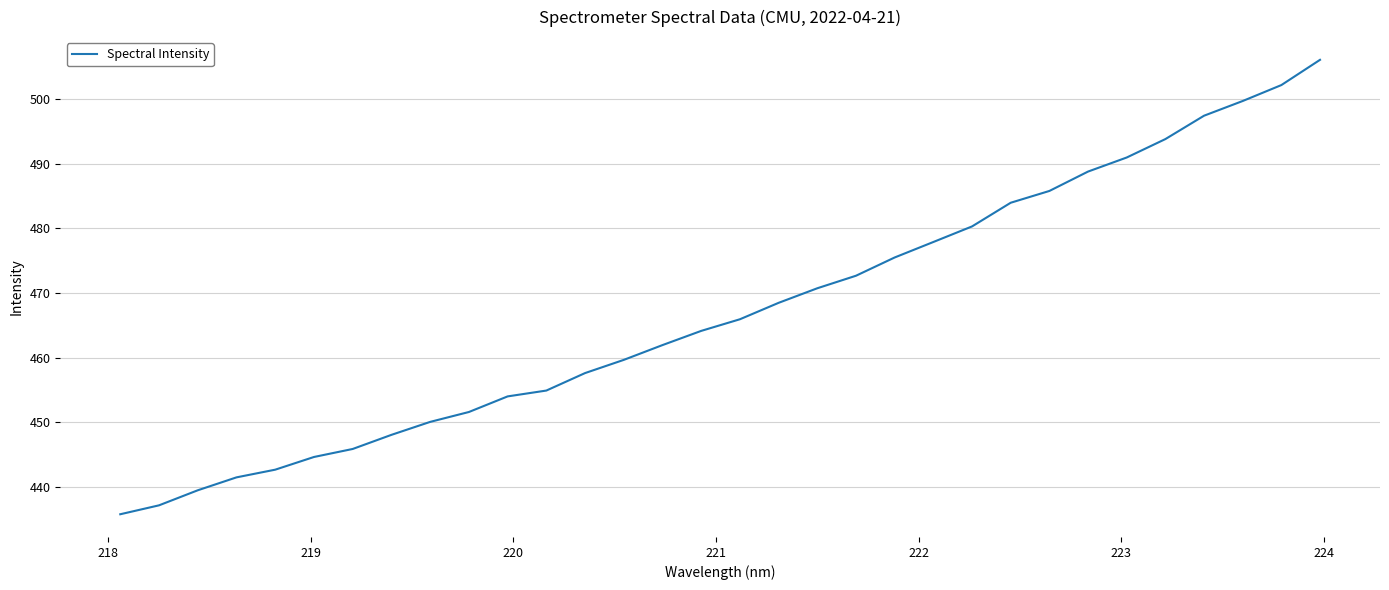

What is the smallest value displayed?

435.8